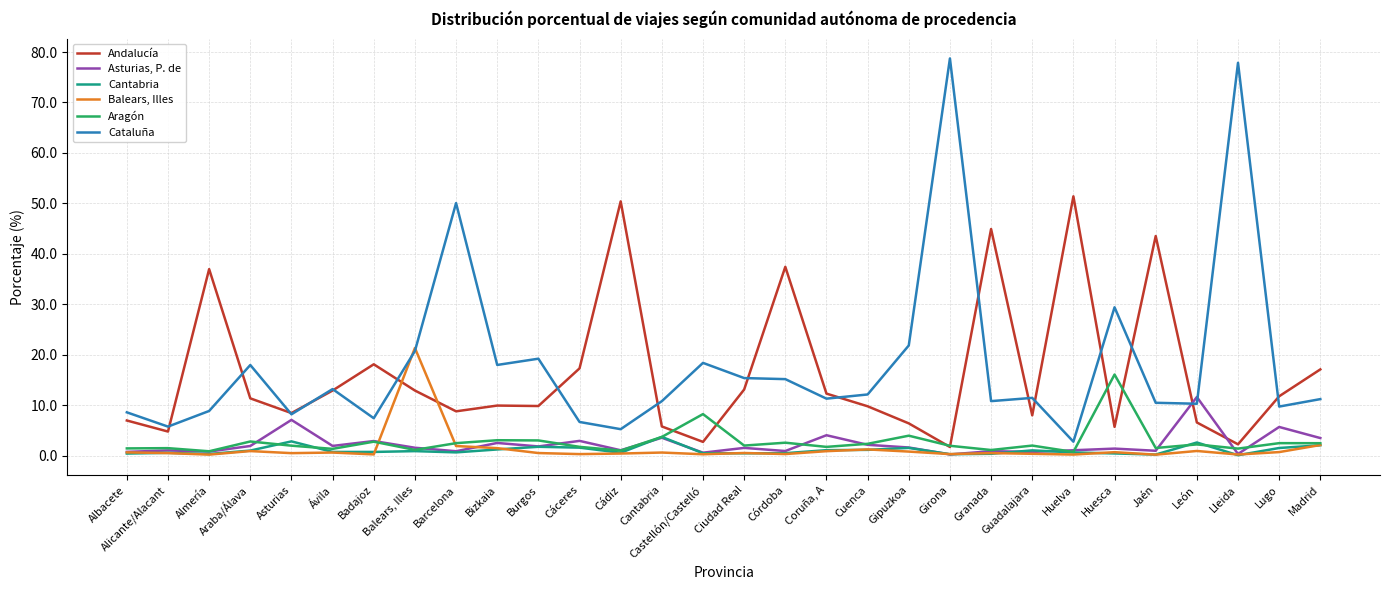

The Aragón series shows 2.8 at Badajoz. True or false?

True